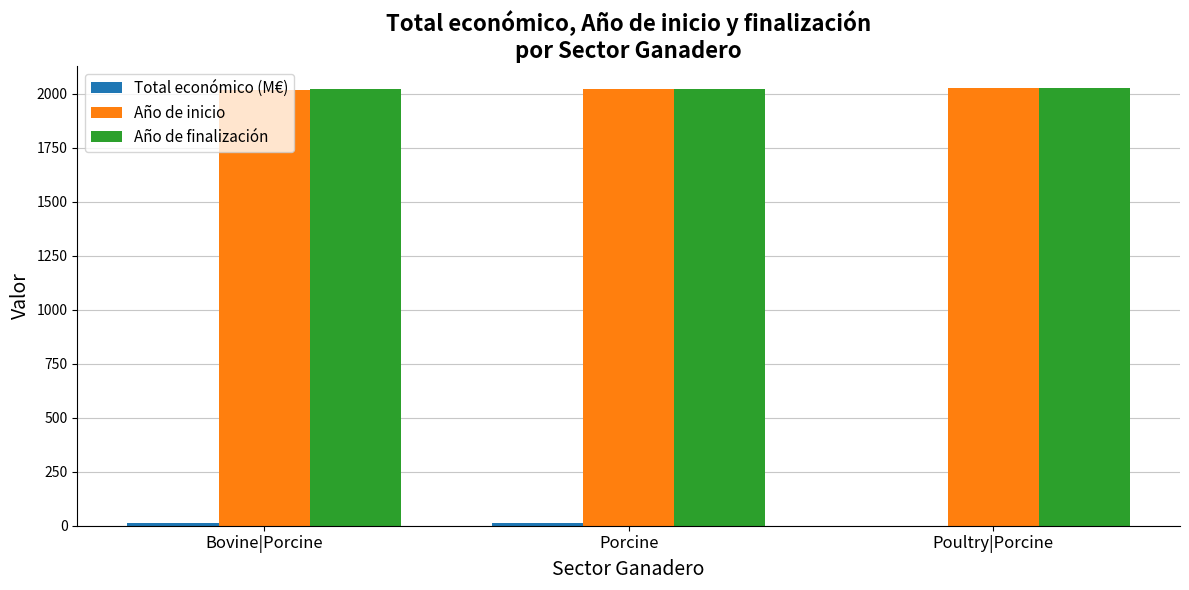

Is it true that Año de finalización equals 2027.0 at Poultry|Porcine?

True